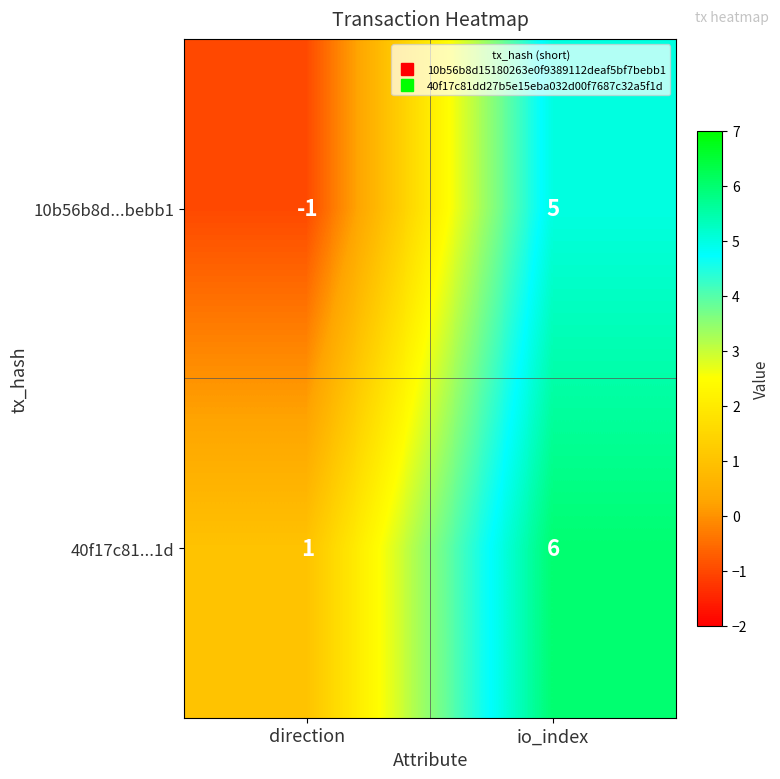

The value of 10b56b8d...bebb1 at io_index is 5. True or false?

True